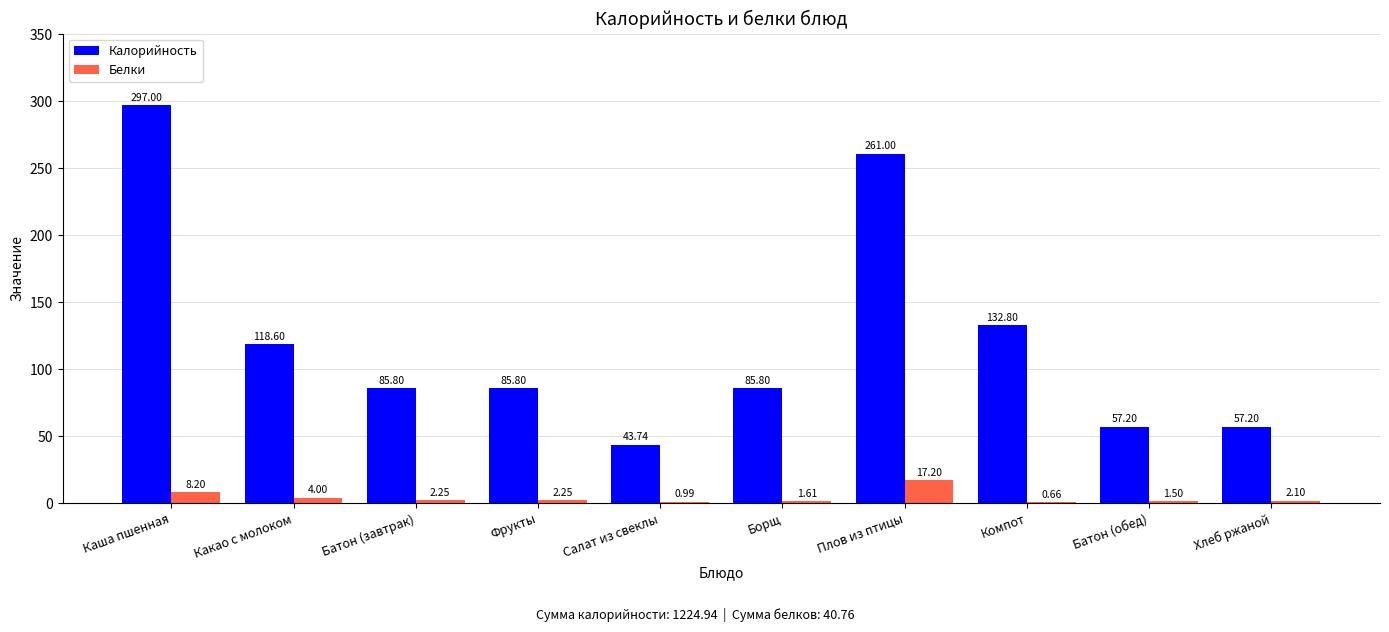

Is the value of Калорийность at Каша пшенная greater than the value of Белки at Компот?

Yes